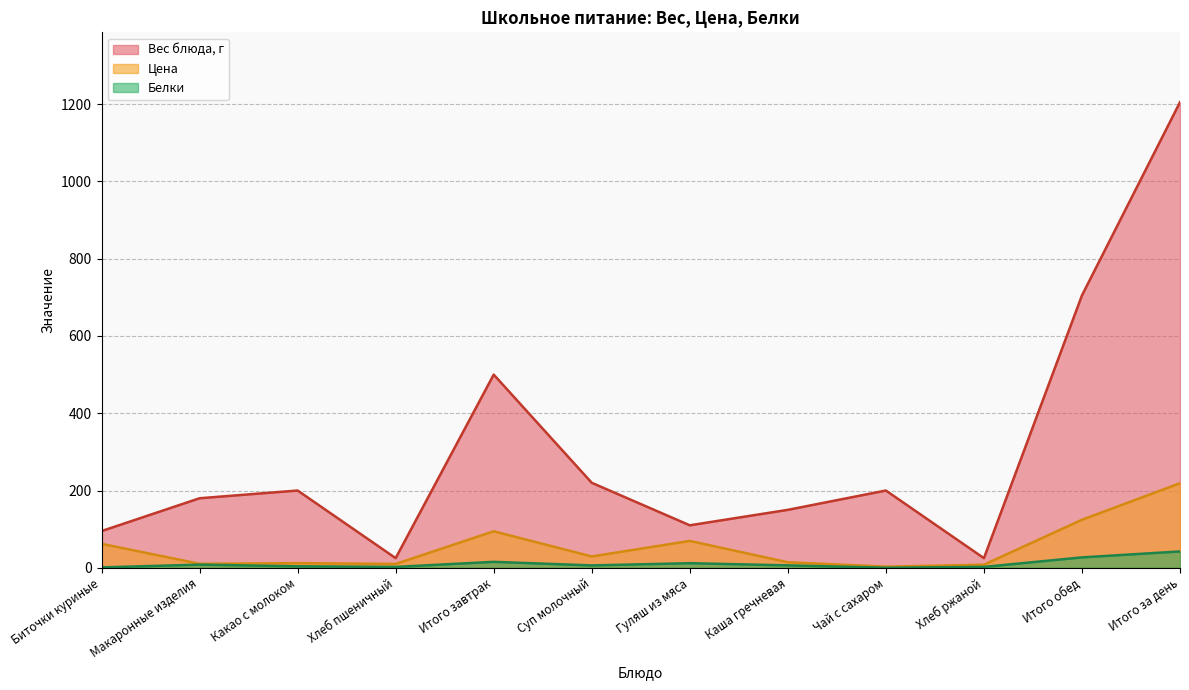

Reading left to right, extract all data points from this chart.

Вес блюда, г: Биточки куриные=95.0	Макаронные изделия=180.0	Какао с молоком=200.0	Хлеб пшеничный=25.0	Итого завтрак=500.0	Суп молочный=220.0	Гуляш из мяса=110.0	Каша гречневая=150.0	Чай с сахаром=200.0	Хлеб ржаной=25.0	Итого обед=705.0	Итого за день=1205.0
Цена: Биточки куриные=62.1	Макаронные изделия=10.4	Какао с молоком=12.0	Хлеб пшеничный=10.0	Итого завтрак=94.5	Суп молочный=29.4	Гуляш из мяса=69.6	Каша гречневая=14.4	Чай с сахаром=3.0	Хлеб ржаной=8.0	Итого обед=124.4	Итого за день=218.9
Белки: Биточки куриные=1.0	Макаронные изделия=8.2	Какао с молоком=3.9	Хлеб пшеничный=2.3	Итого завтрак=15.4	Суп молочный=6.2	Гуляш из мяса=11.9	Каша гречневая=6.3	Чай с сахаром=0.2	Хлеб ржаной=2.4	Итого обед=26.9	Итого за день=42.4